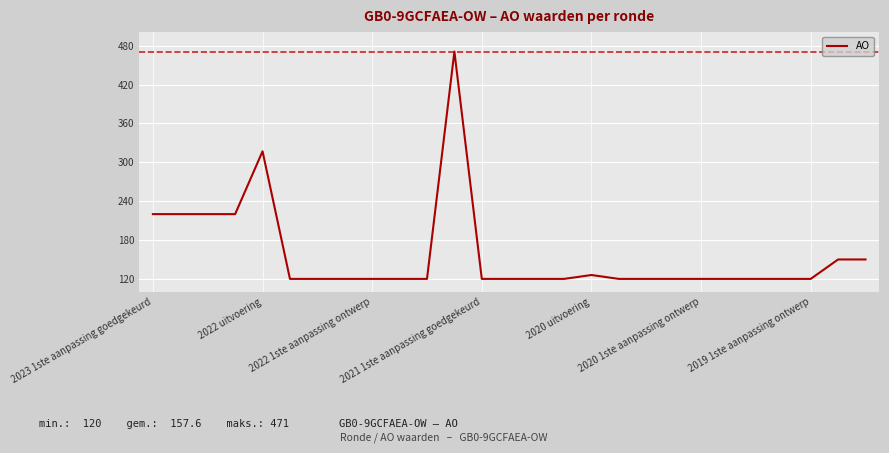

What is the difference between the maximum and minimum values?

351